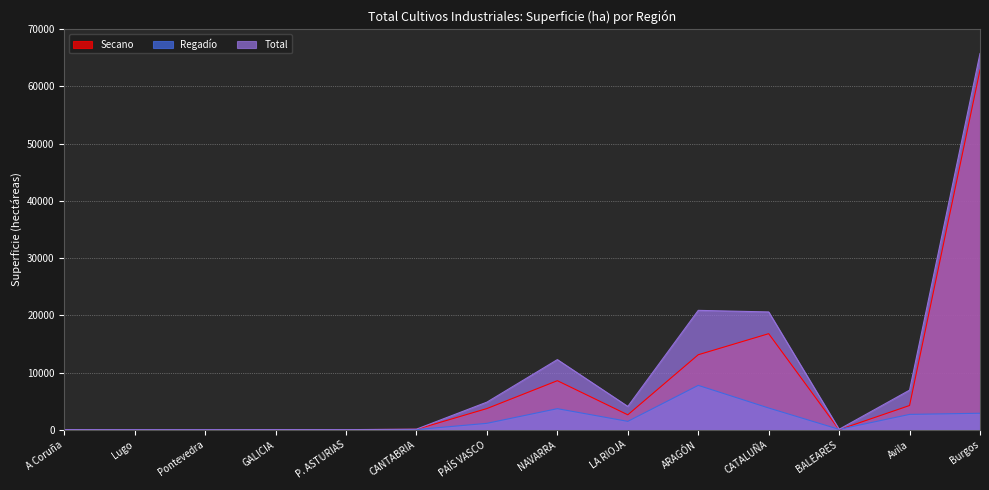

How many data points in Secano are above 2612?

6